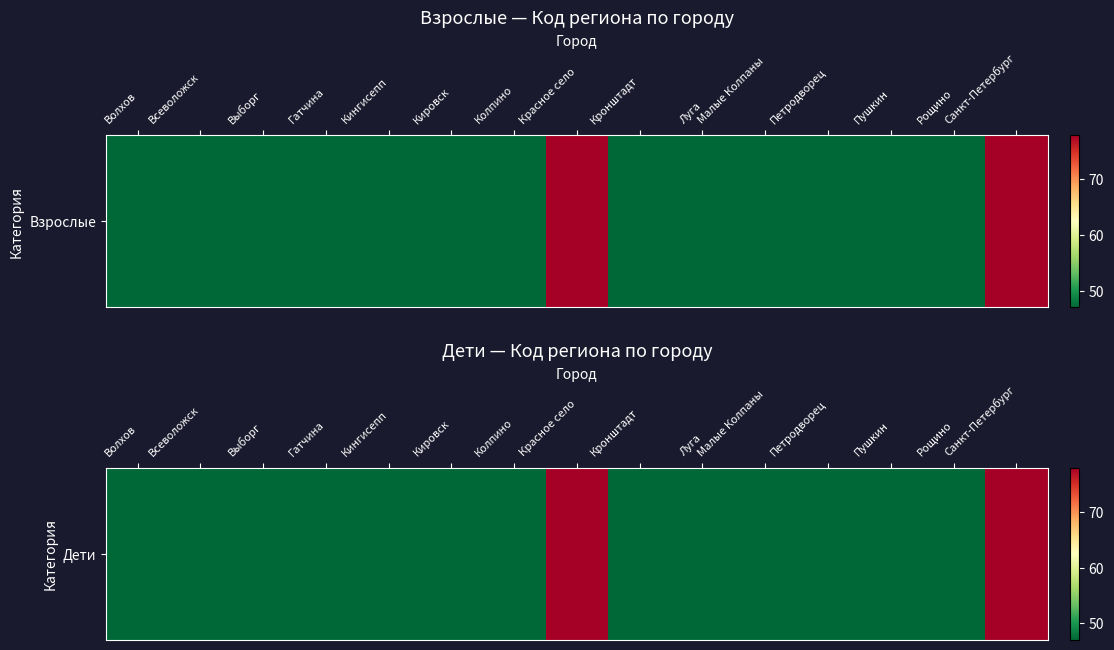

Reading left to right, transcribe all the data shown in this chart.

Волхов=47	Всеволожск=47	Выборг=47	Гатчина=47	Кингисепп=47	Кировск=47	Колпино=47	Красное село=78	Кронштадт=47	Луга=47	Малые Колпаны=47	Петродворец=47	Пушкин=47	Рощино=47	Санкт-Петербург=78